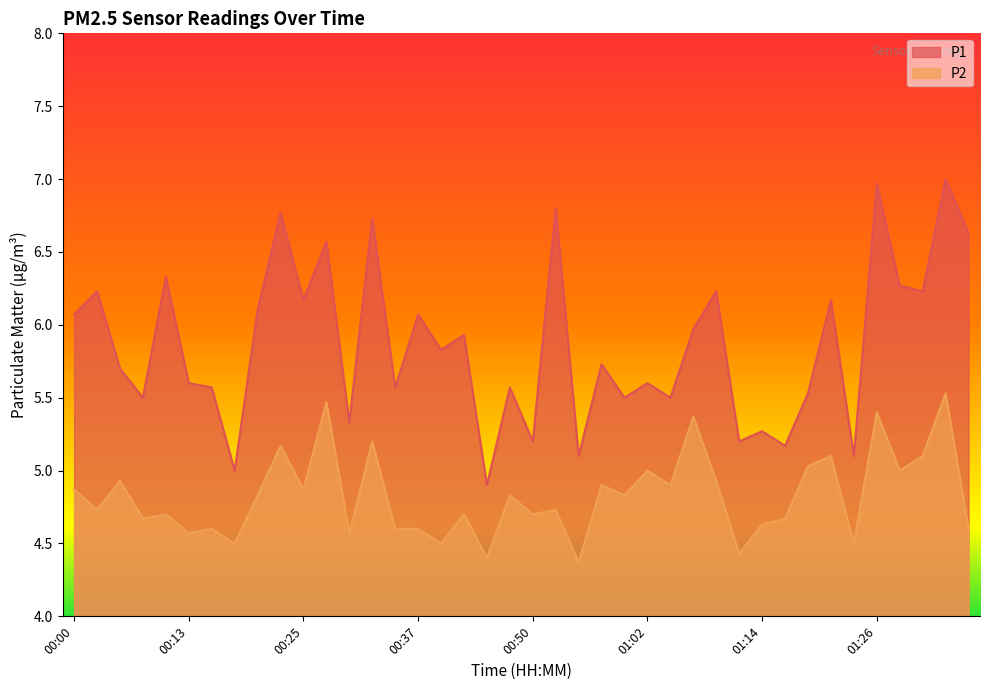

Rank the categories by P1 value from lowest to highest.

00:45, 00:18, 00:54, 01:24, 01:17, 00:50, 01:12, 01:14, 00:30, 00:08, 00:59, 01:04, 01:19, 00:15, 00:35, 00:47, 00:13, 01:02, 00:05, 00:57, 00:40, 00:42, 01:07, 00:00, 00:37, 00:20, 00:25, 01:22, 00:03, 01:09, 01:31, 01:29, 00:10, 00:27, 01:36, 00:32, 00:22, 00:52, 01:26, 01:34